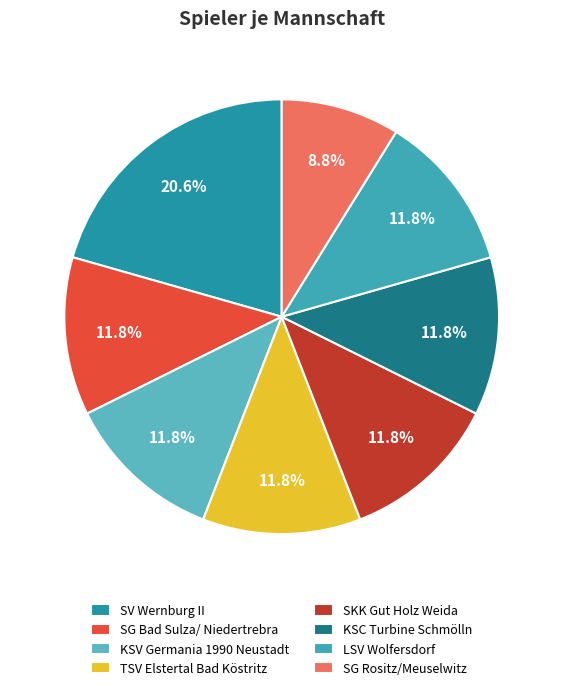

To the nearest percent, what percentage of the pie is SG Rositz/Meuselwitz?

9%